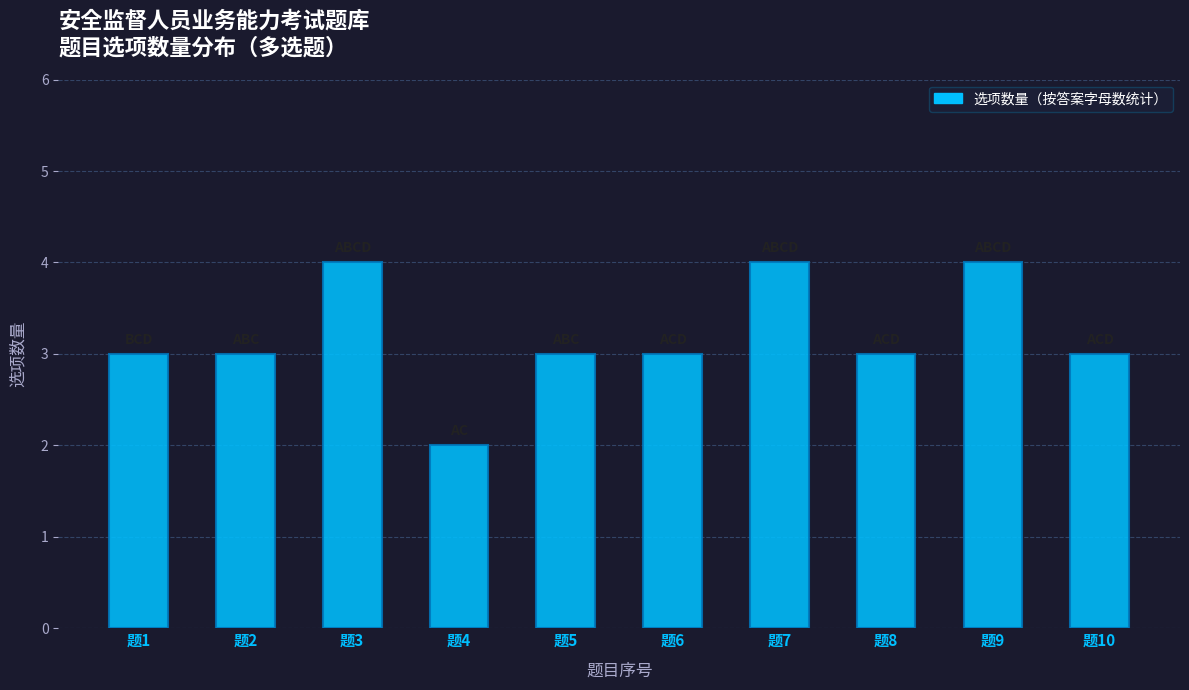

What is the difference between the values at 题3 and 题5?

1